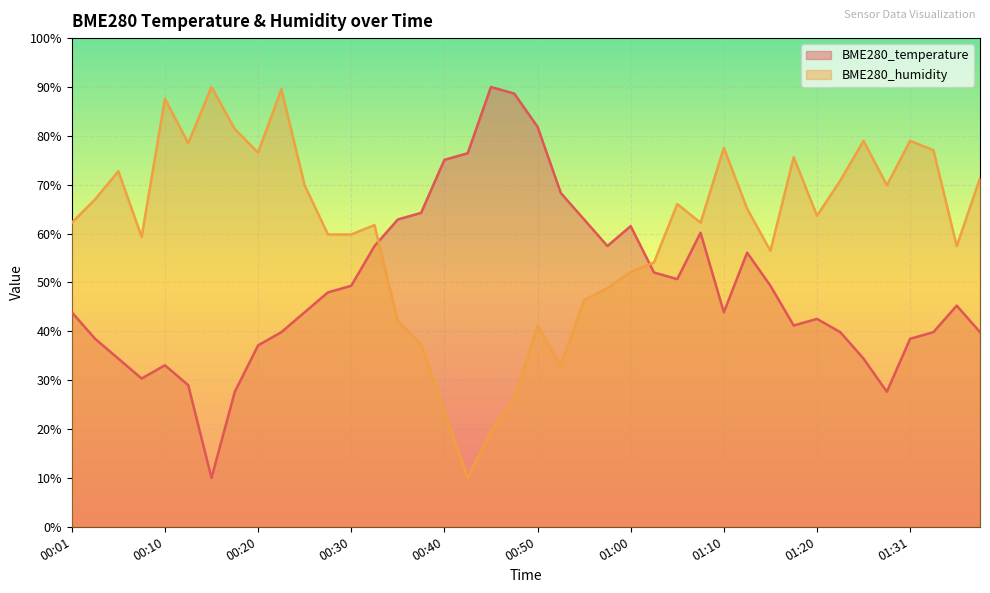

What is the sum of the BME280_humidity values at 01:13 and 01:28?

135.0